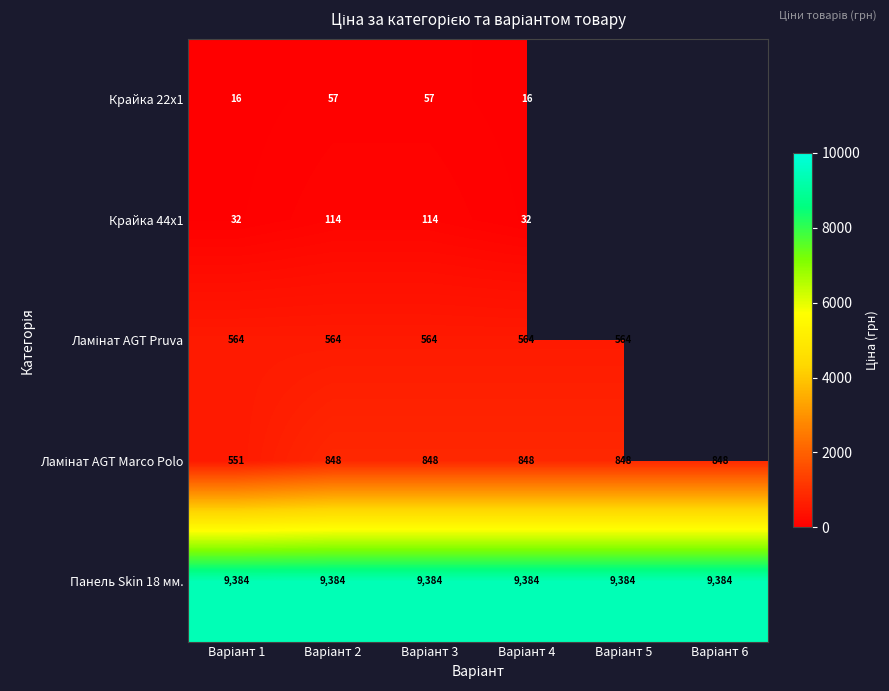

At which category is the sum across all series the highest?

Варіант 2